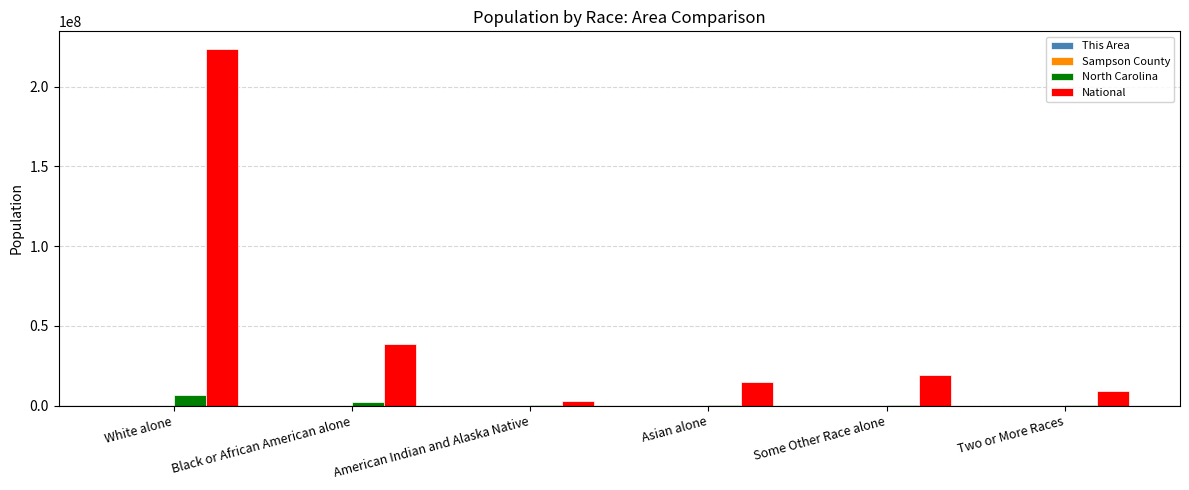

Which label corresponds to the largest value in the chart?

White alone